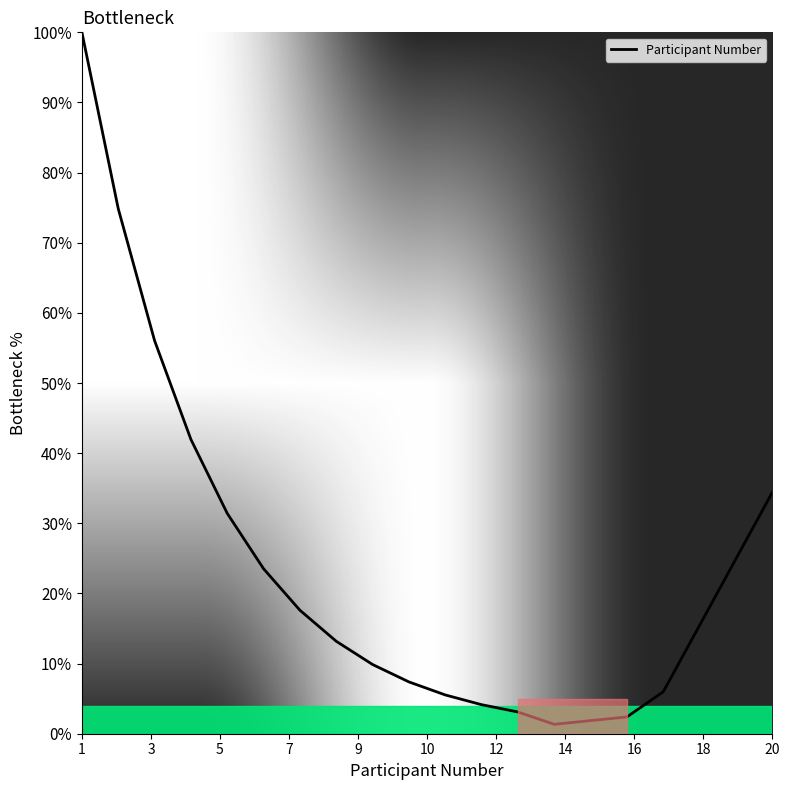

What is the greatest value displayed?

100.0